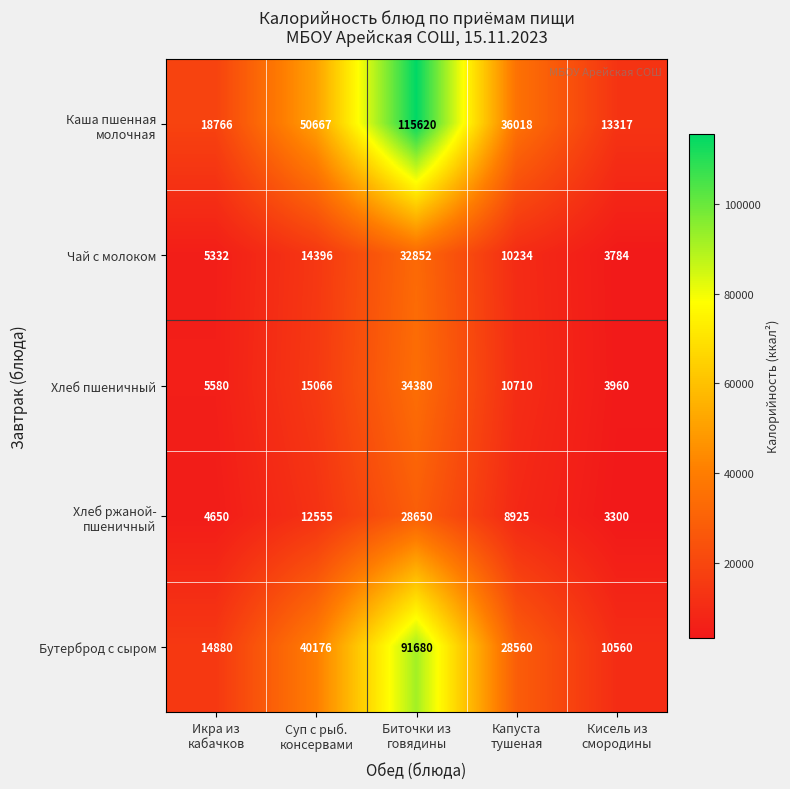

At how many categories does at least one series exceed 22762?

3